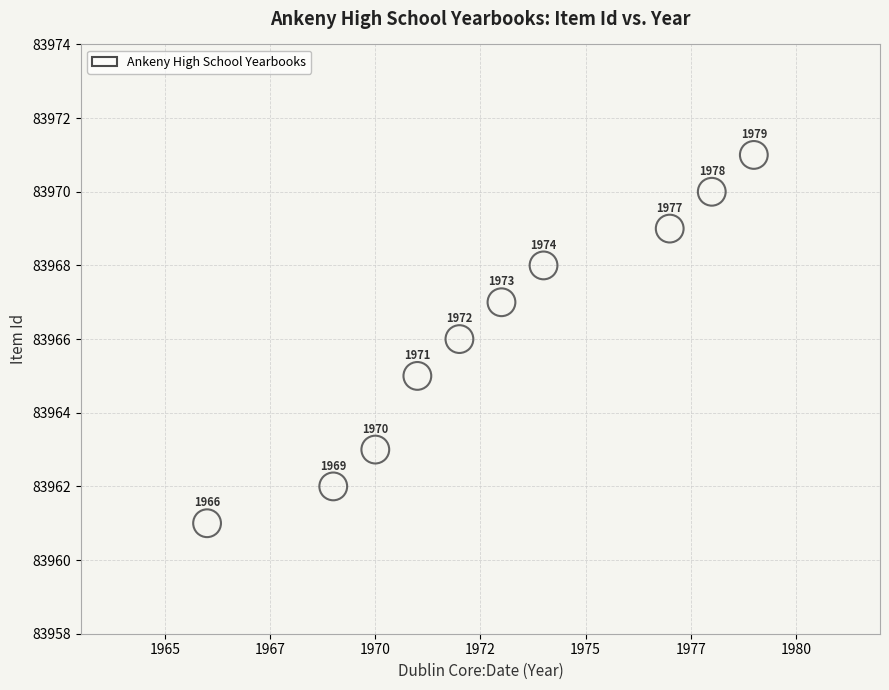

What is the range of Y values (max minus min)?

10